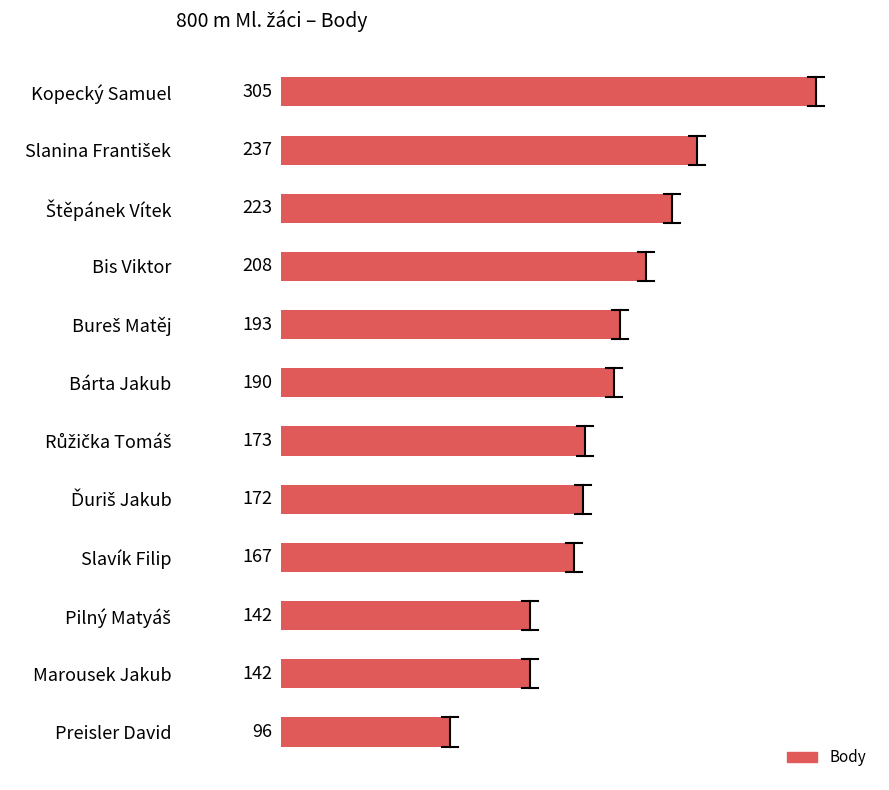

Read the value at Marousek Jakub, to the nearest 5.

140